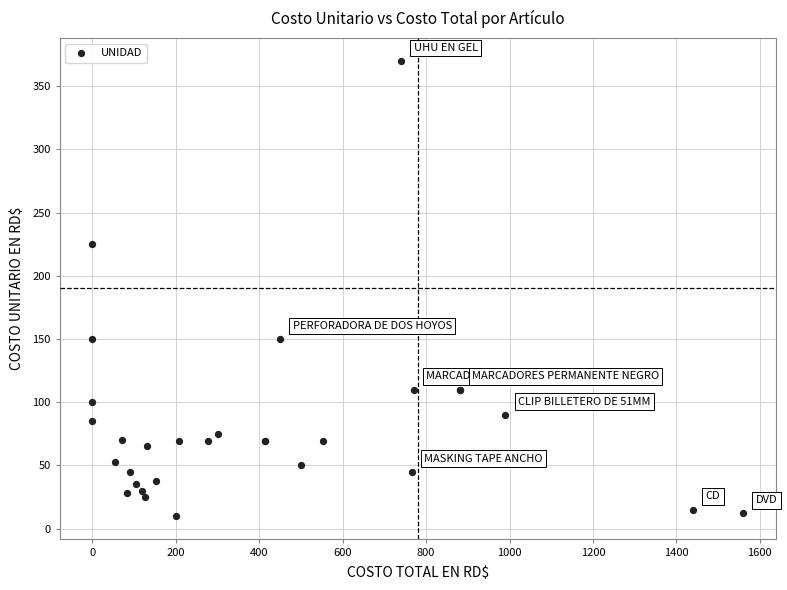

What Y value in the scatter plot is closest to 190?

225